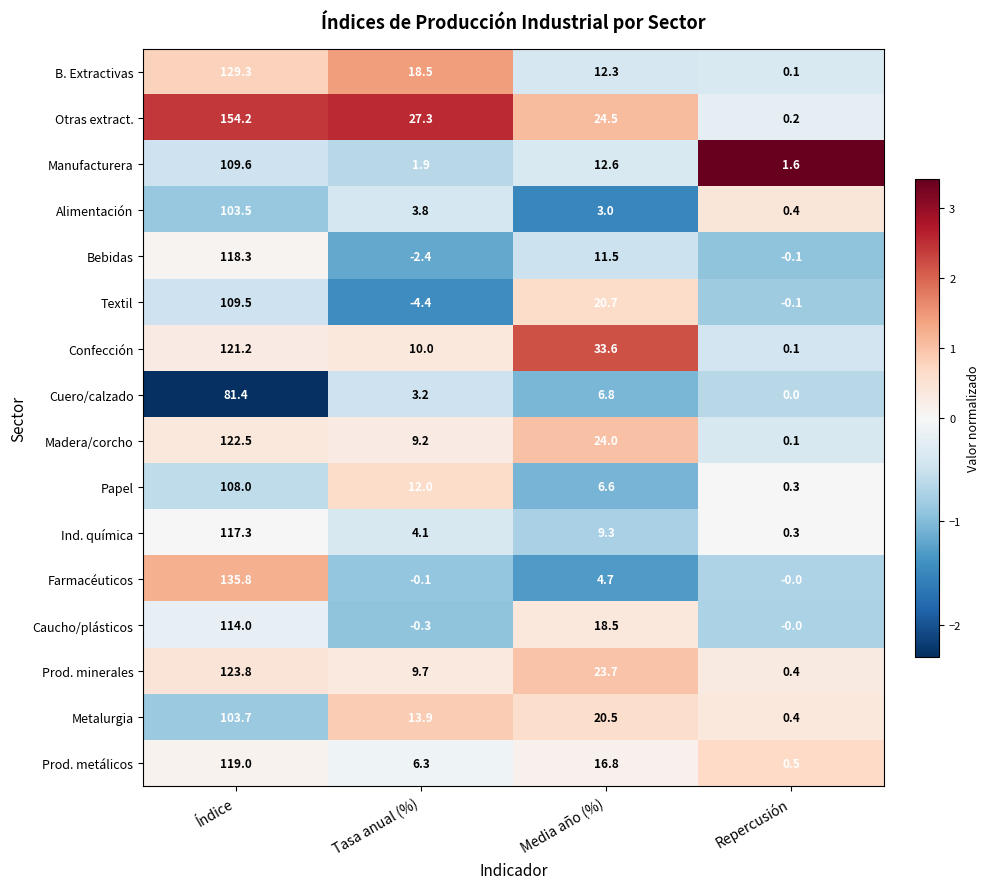

What is the minimum value shown in the chart?

-4.4